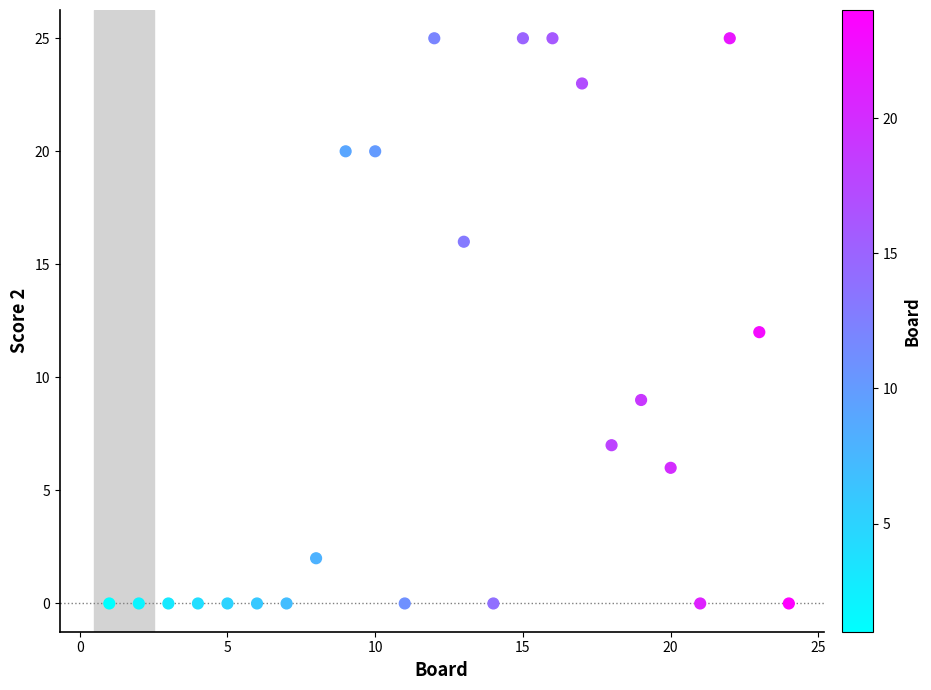

What is the range of X values (max minus min)?

23